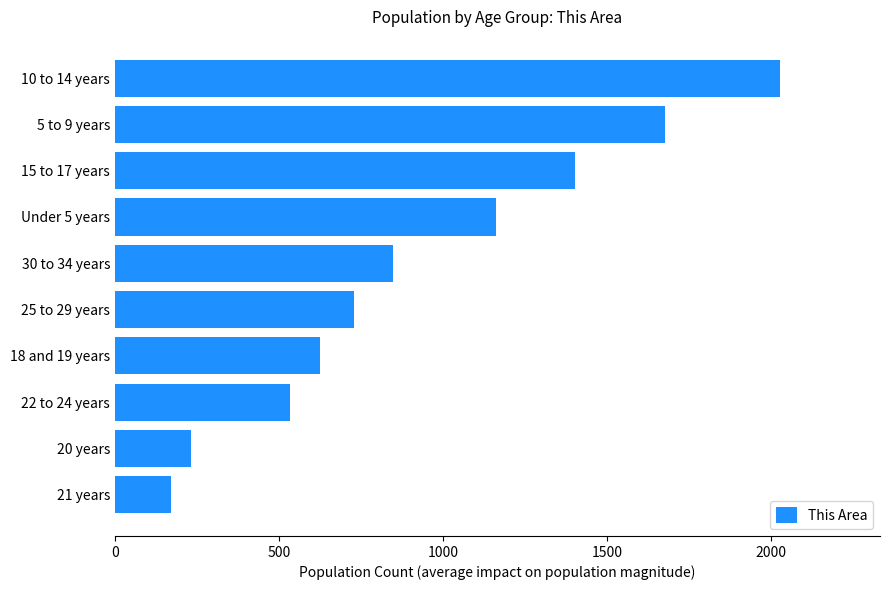

The value at 21 years is 171. True or false?

True